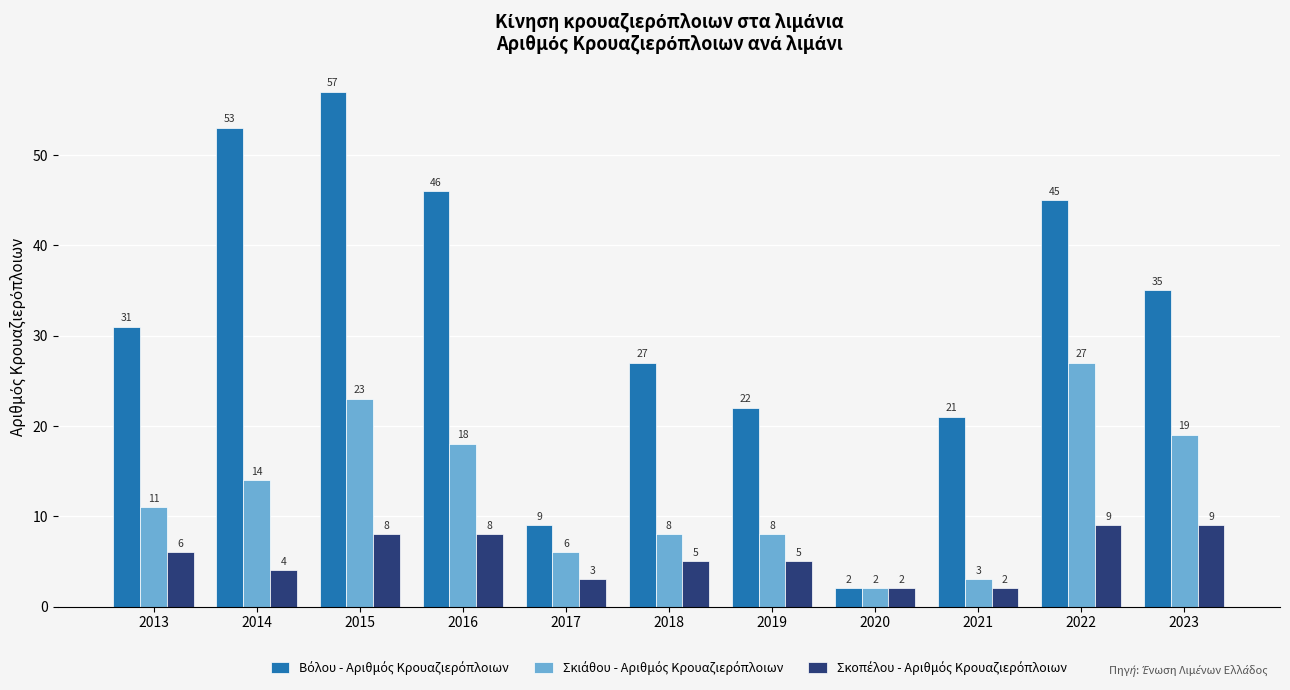

Count the number of data series in this chart.

3